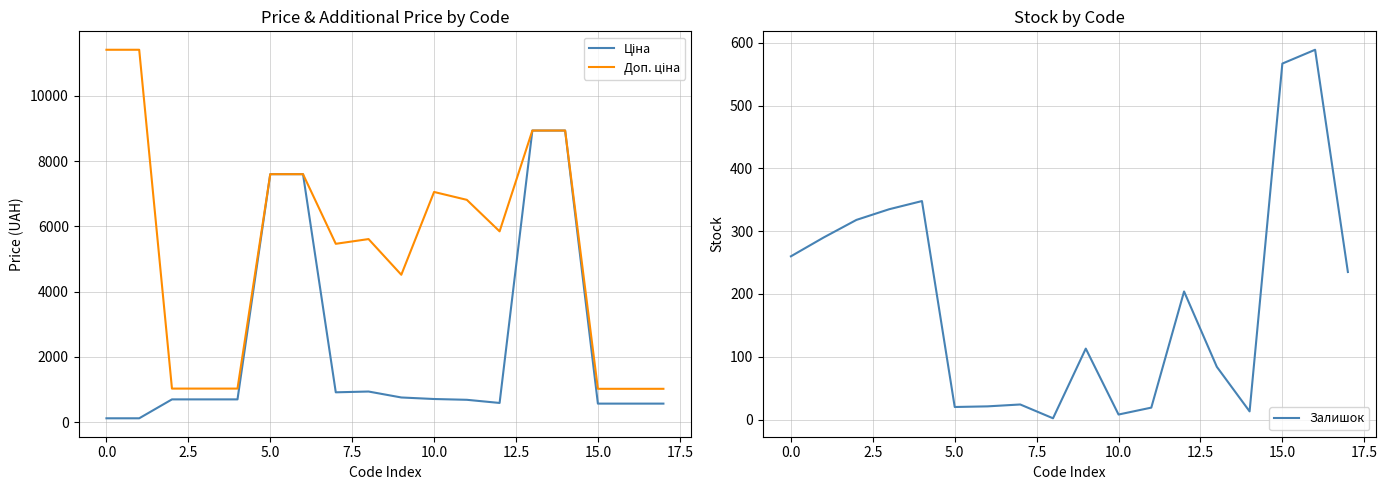

True or false: Залишок has a value of 567 at 15.0.

True